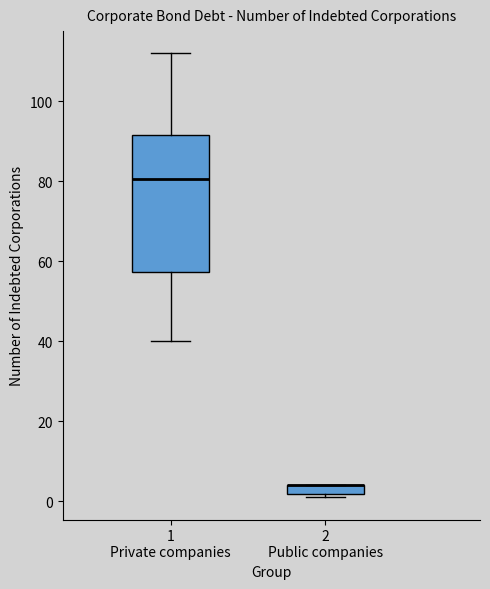

Which box is the tallest, from its lower edge to its upper edge?

1 Private companies